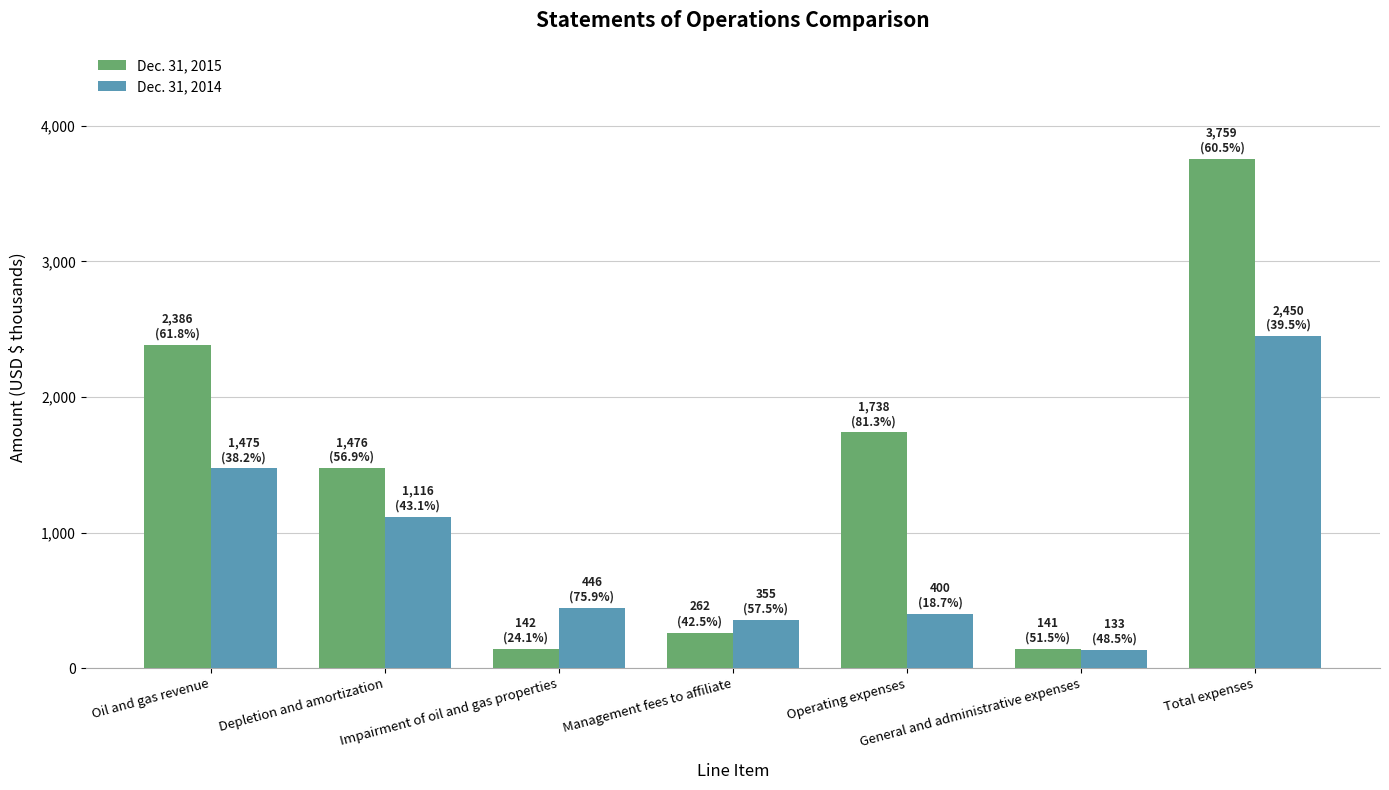

What is the difference between the highest and lowest values at Depletion and amortization?

360